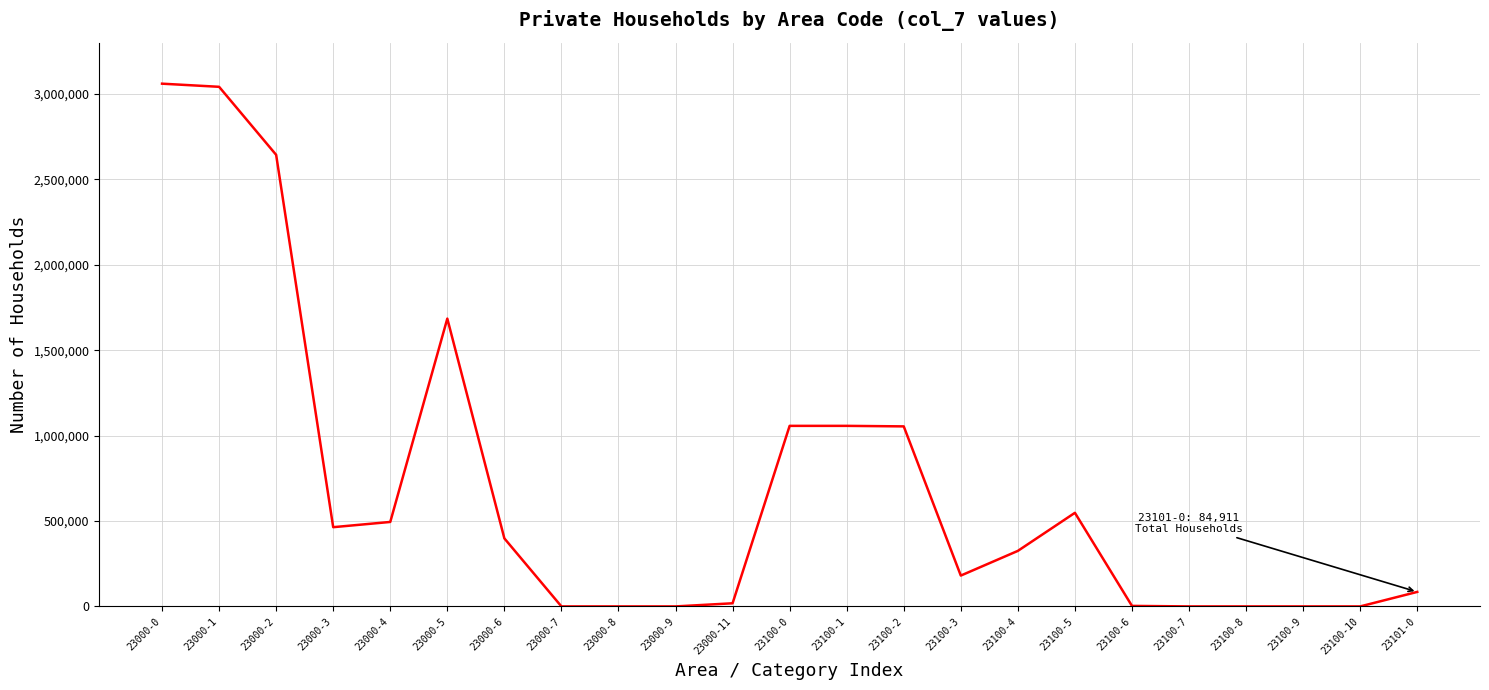

Where is the data nearest to the value 1529978?

23000-5